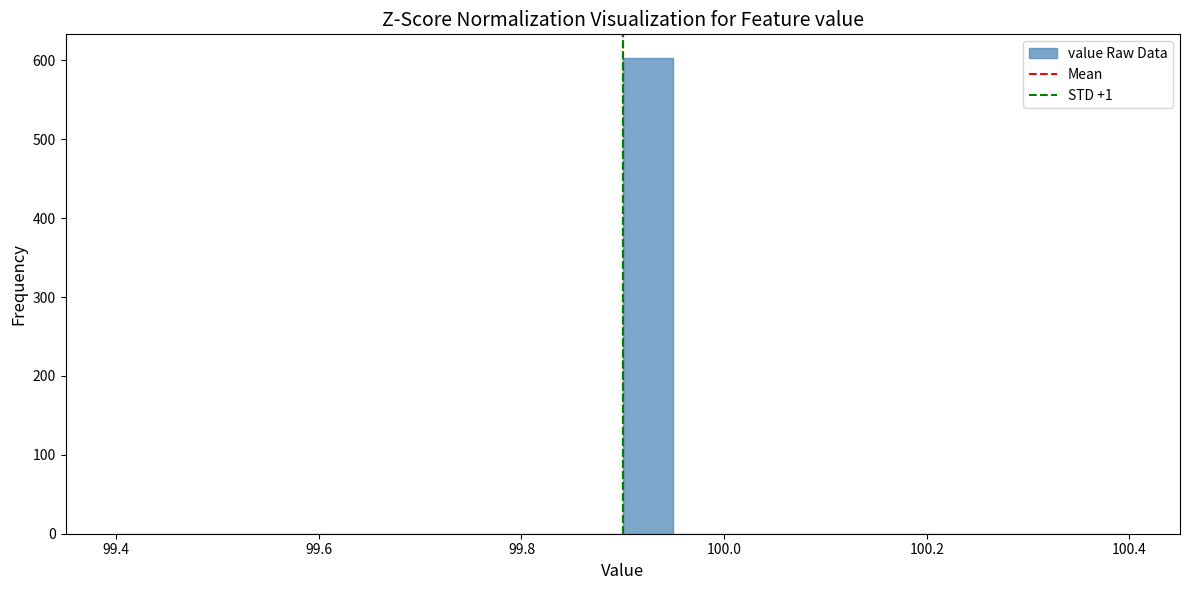

Read against the x-axis, roughly where is the centre of the tallest bar?

99.92